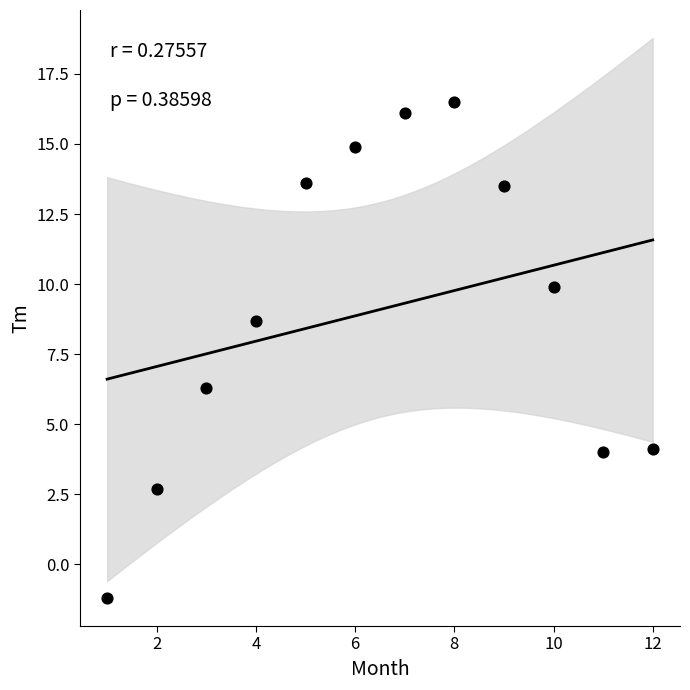

What is the range of Y values (max minus min)?

17.7